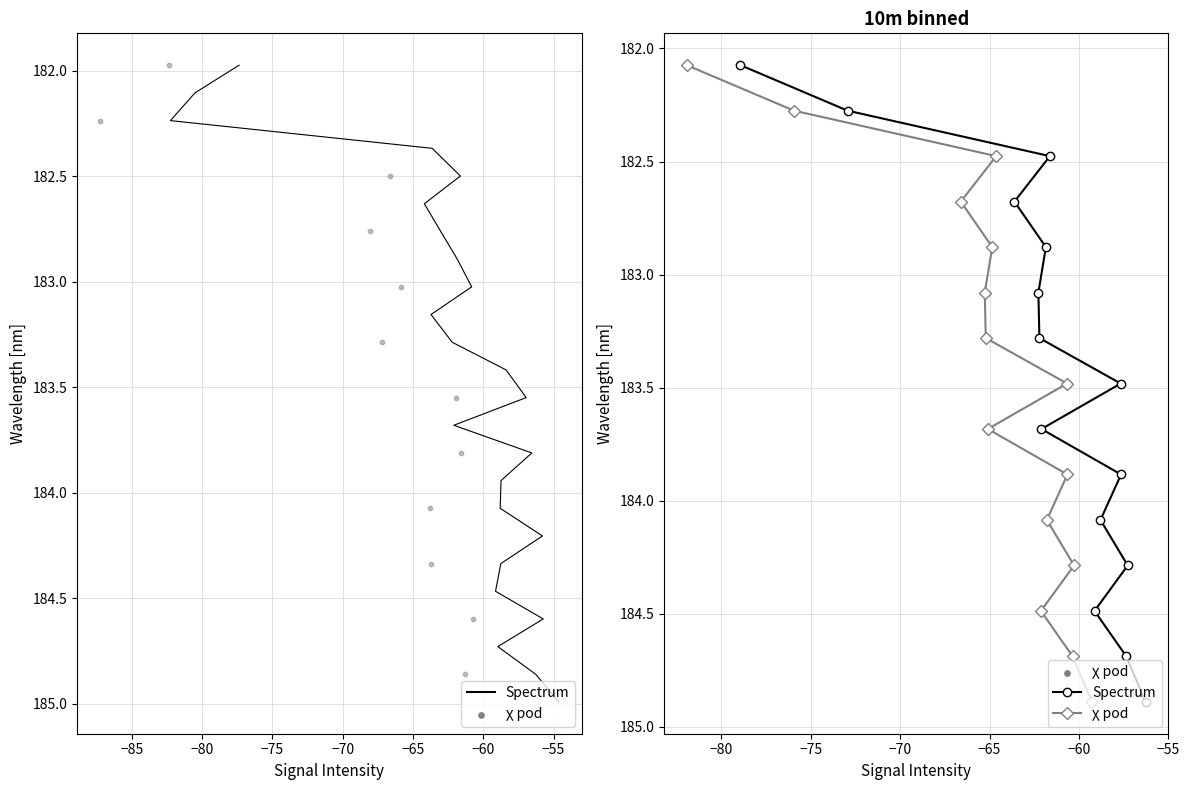

Which series has the widest spread of Y values?

Spectrum